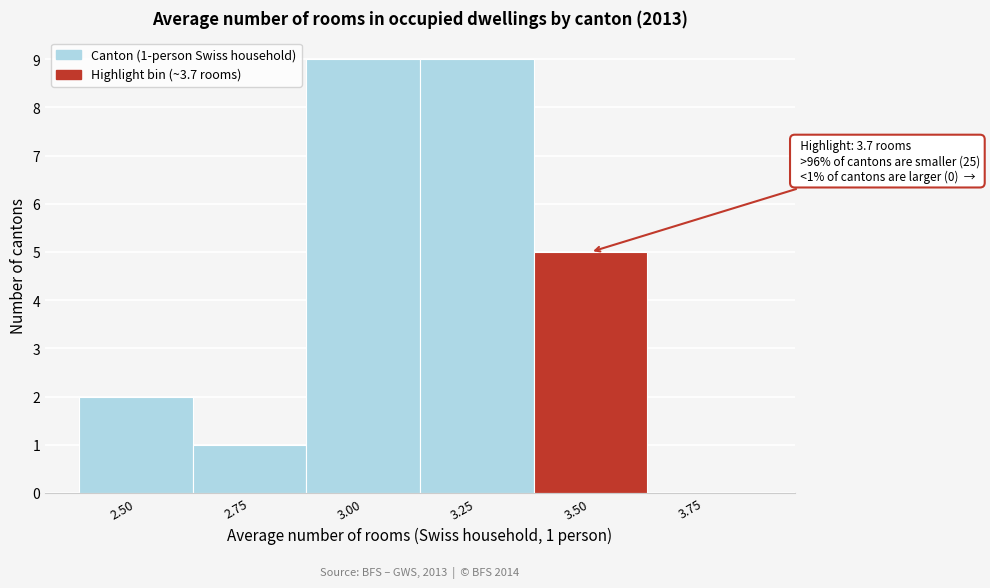

Reading right to left, transcribe all the data shown in this chart.

3.75=0	3.50=5	3.25=9	3.00=9	2.75=1	2.50=2